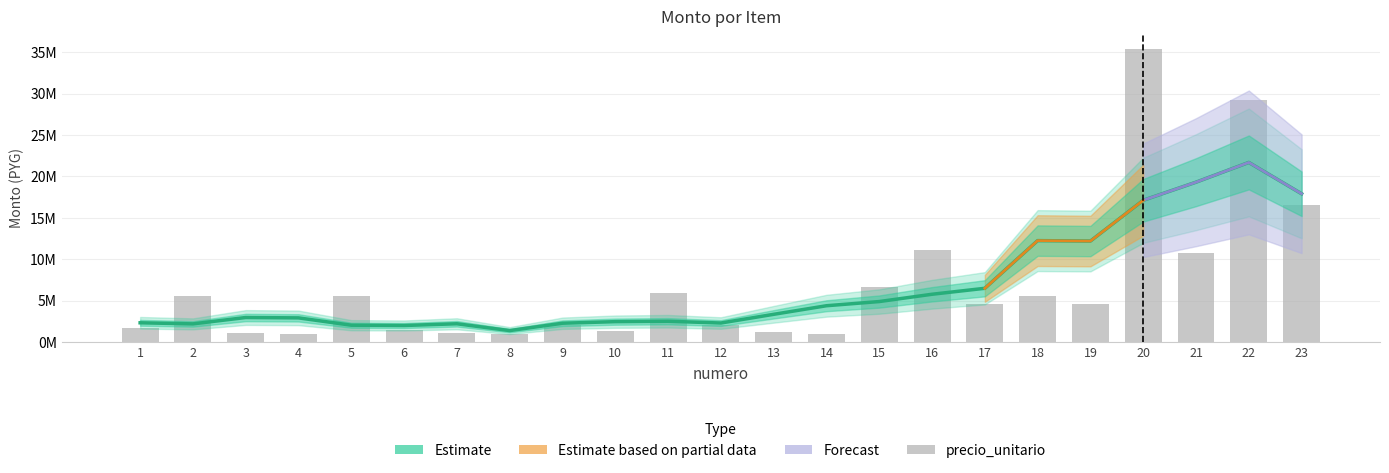

The monto series shows 2224000 at 7. True or false?

True